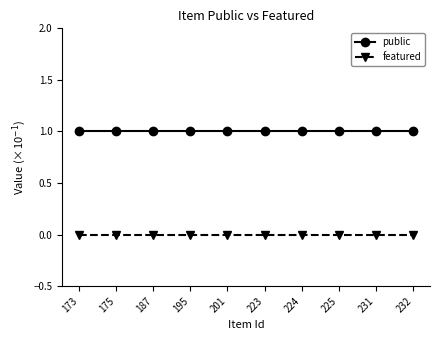

What is the greatest value displayed?

1